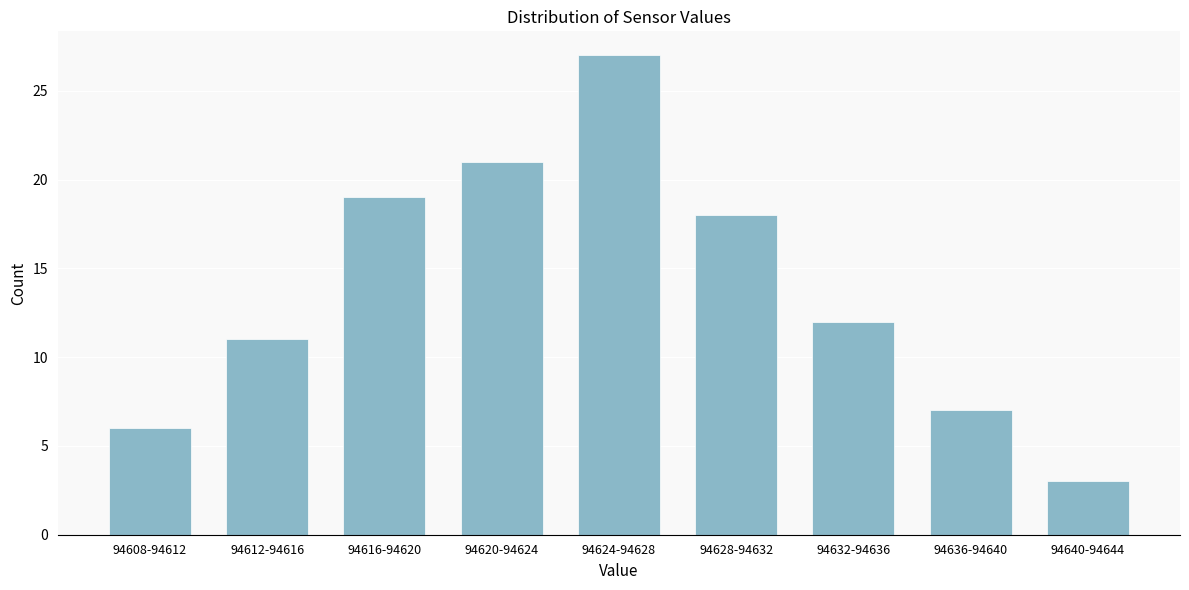

Reading left to right, list all the values displayed in this chart.

94608-94612=6	94612-94616=11	94616-94620=19	94620-94624=21	94624-94628=27	94628-94632=18	94632-94636=12	94636-94640=7	94640-94644=3